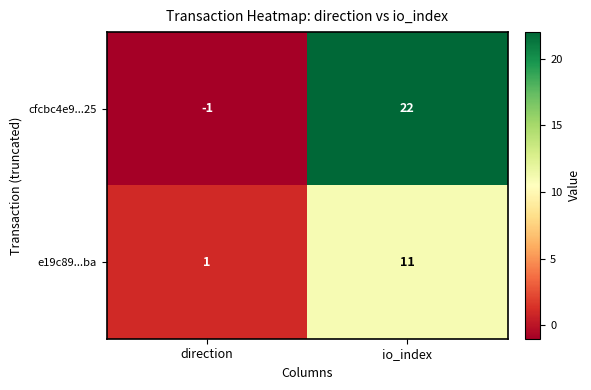

True or false: cfcbc4e9...25 has a value of 9 at io_index.

False